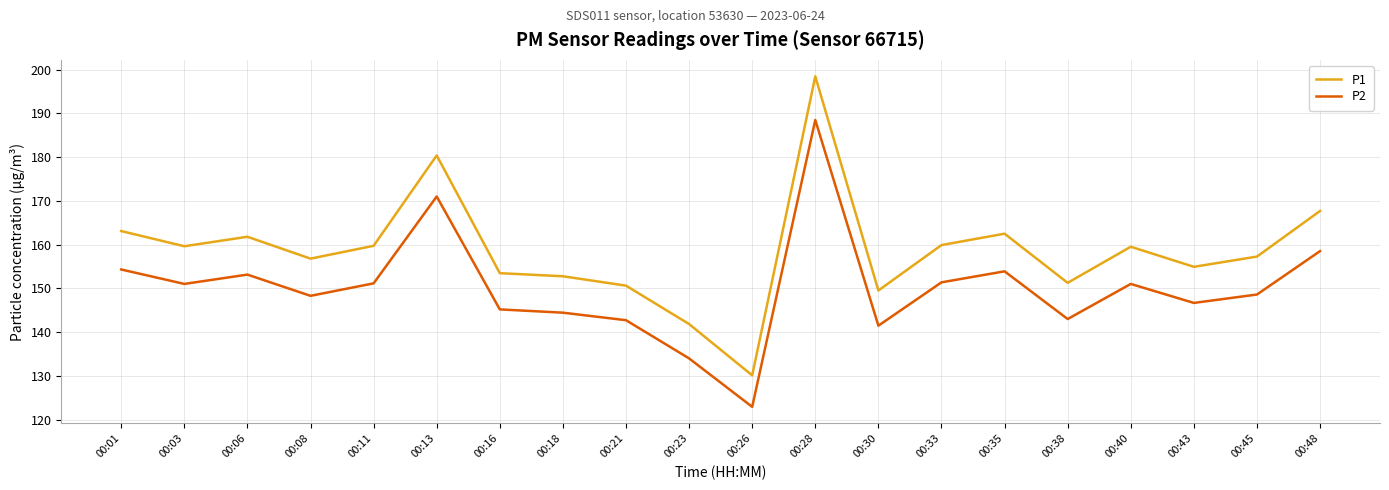

Which label corresponds to the smallest value in the chart?

00:26